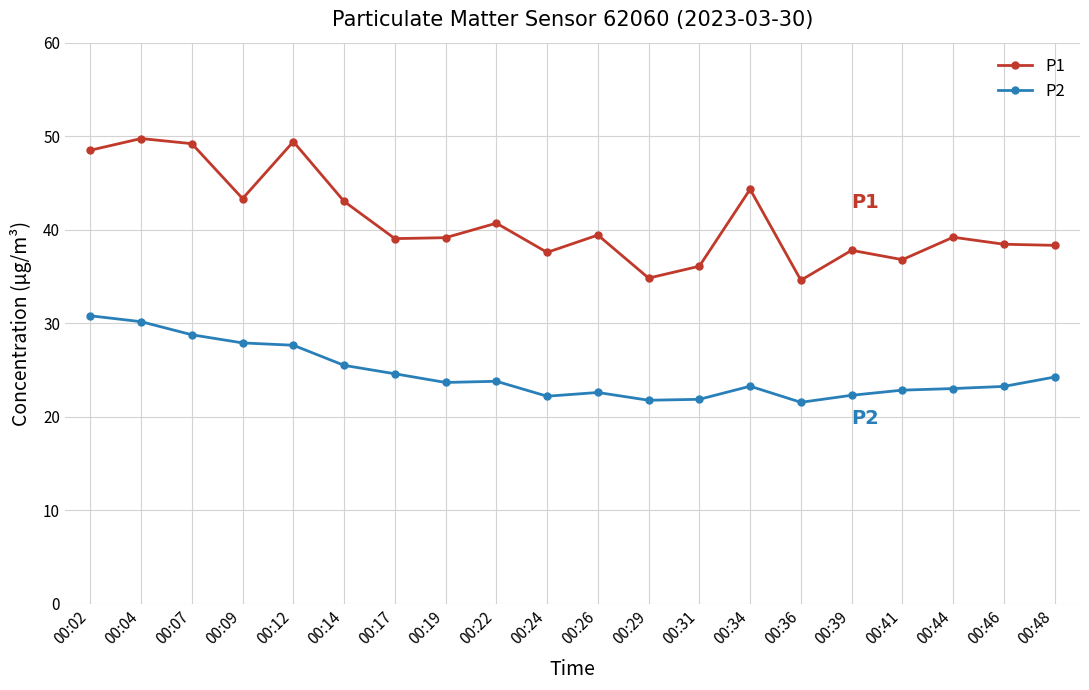

What is the smallest value displayed?

21.6